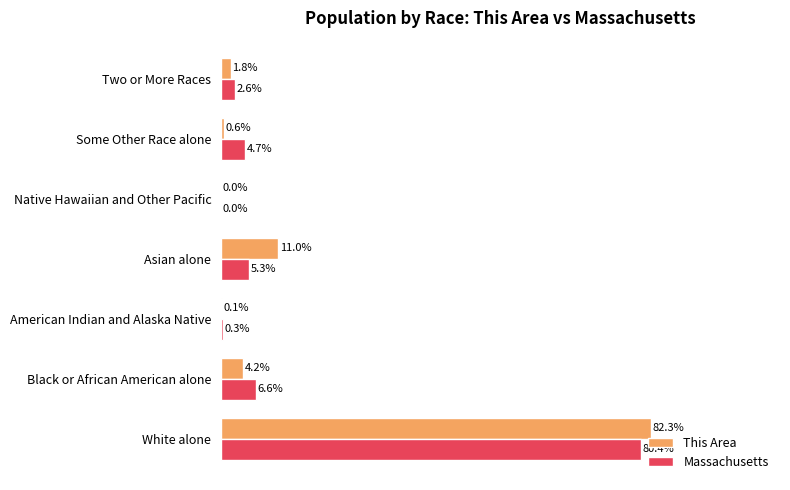

At which label is Massachusetts closest to 40?

Black or African American alone